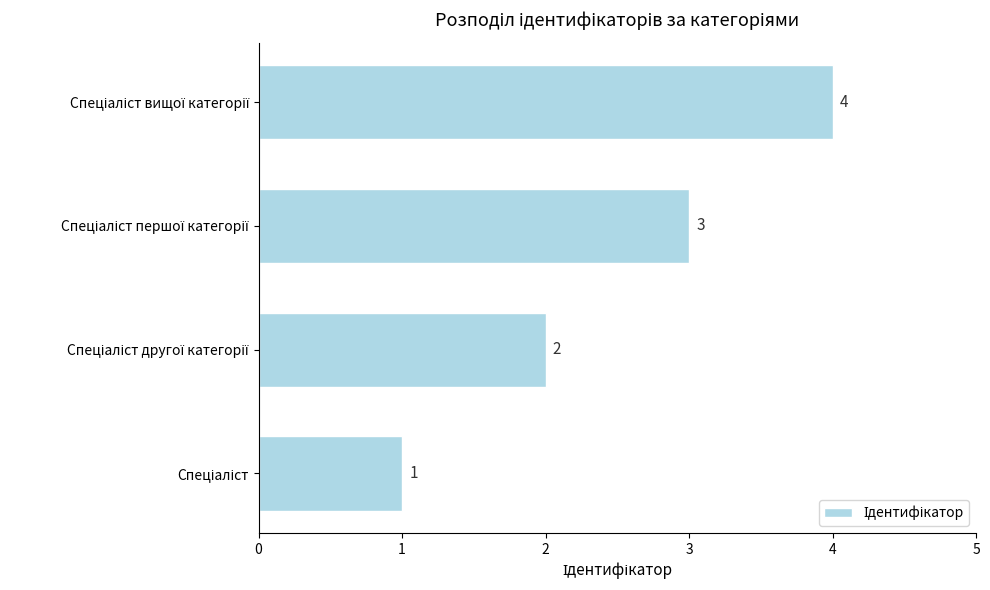

What is the difference between the maximum and minimum values?

3